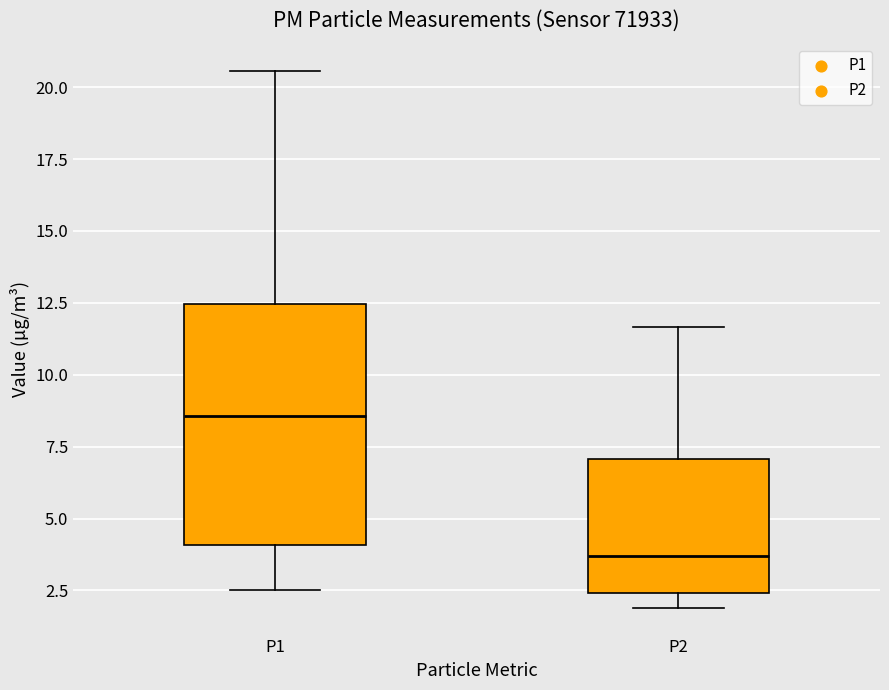

Reading left to right, read every box against the y-axis: the position of its median line, the range the box covers, and the ends of its whiskers. The values are not printed on the chart, so give them approximately, as read against the axis.

P1: median 8.5, box 4.0 to 12.5, whiskers 2.5 to 20.5
P2: median 3.5, box 2.5 to 7.0, whiskers 2.0 to 11.5